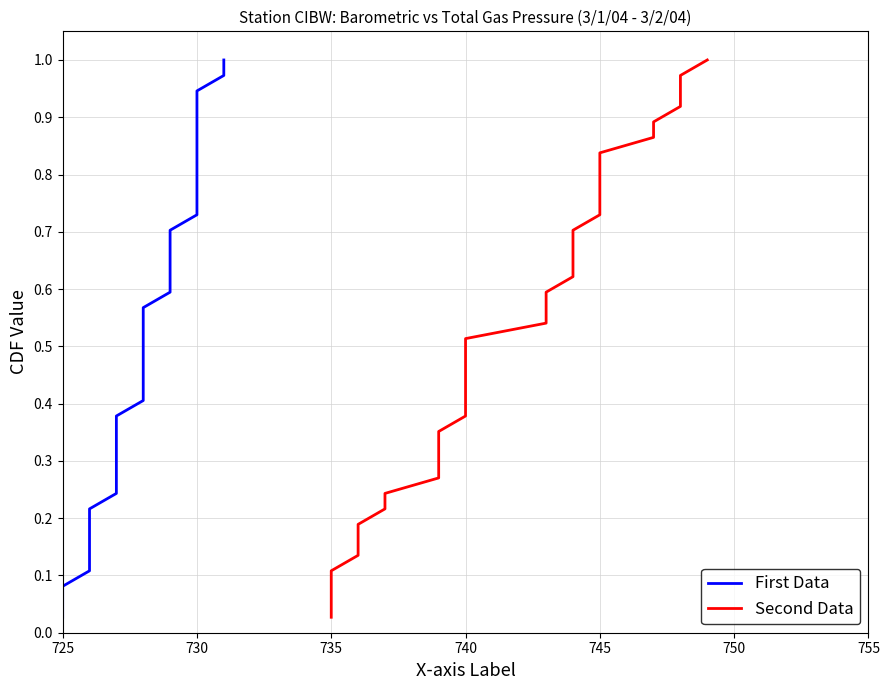

True or false: Second Data and First Data cross at least once.

False